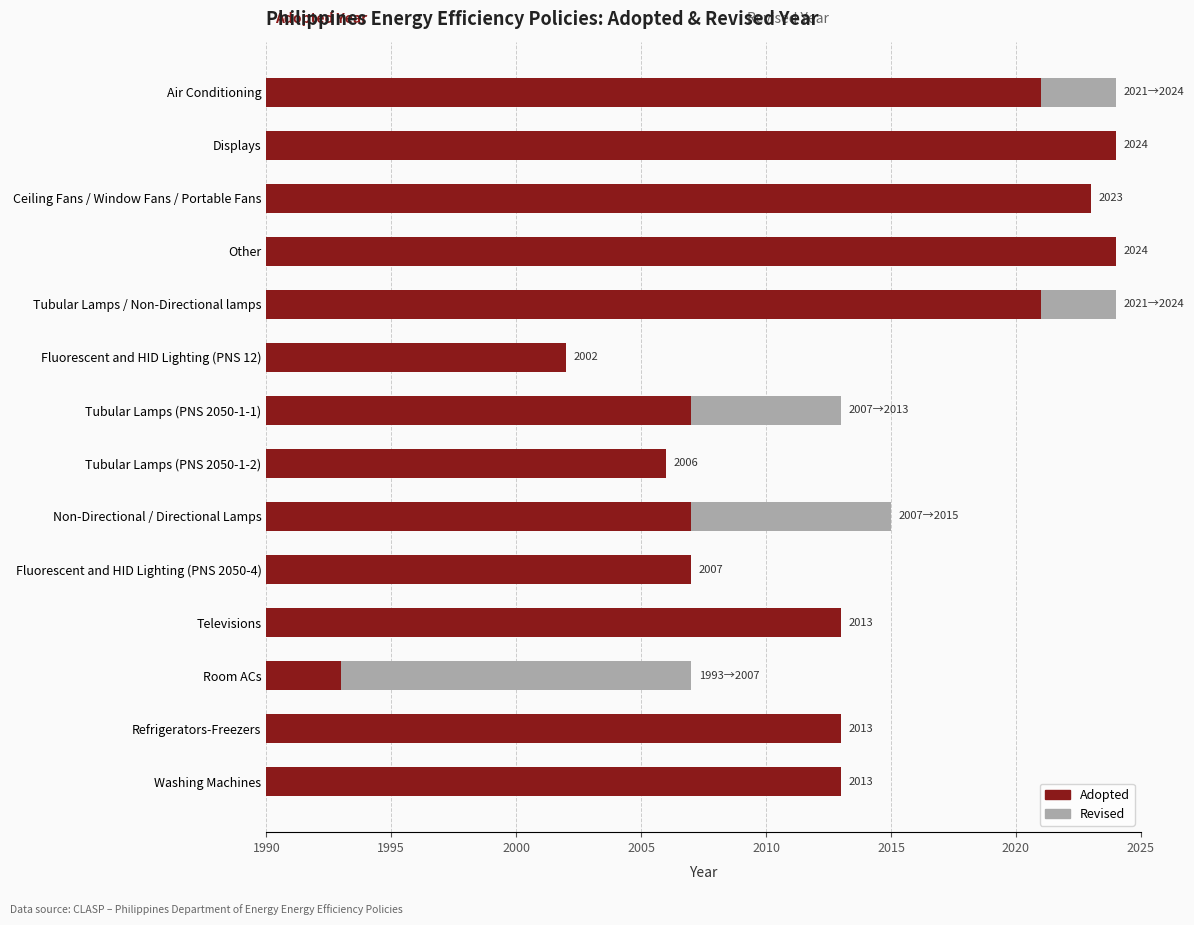

What are all the series names shown in the legend?

Adopted, Revised